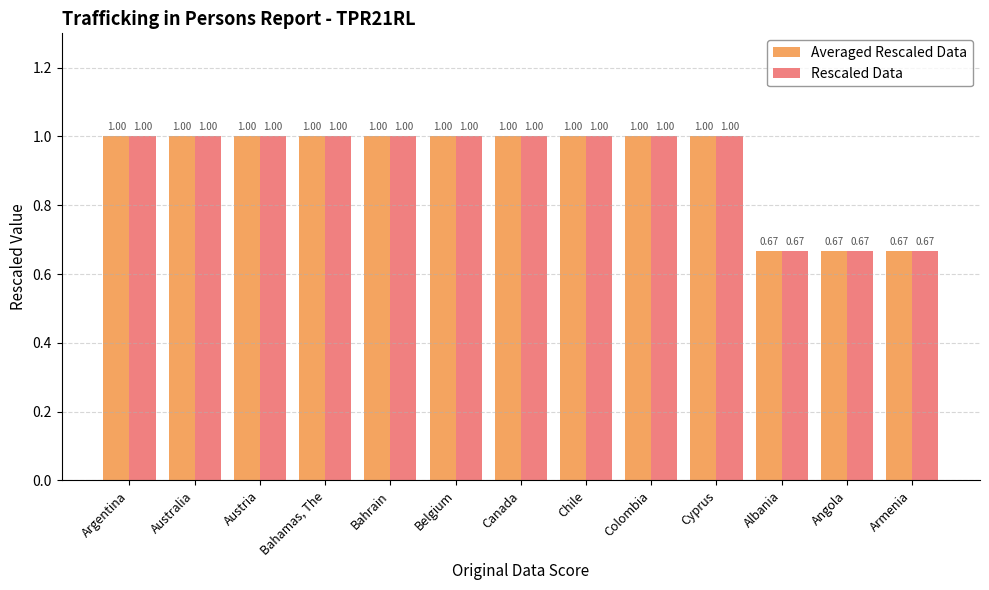

At how many categories does at least one series exceed 0?

13